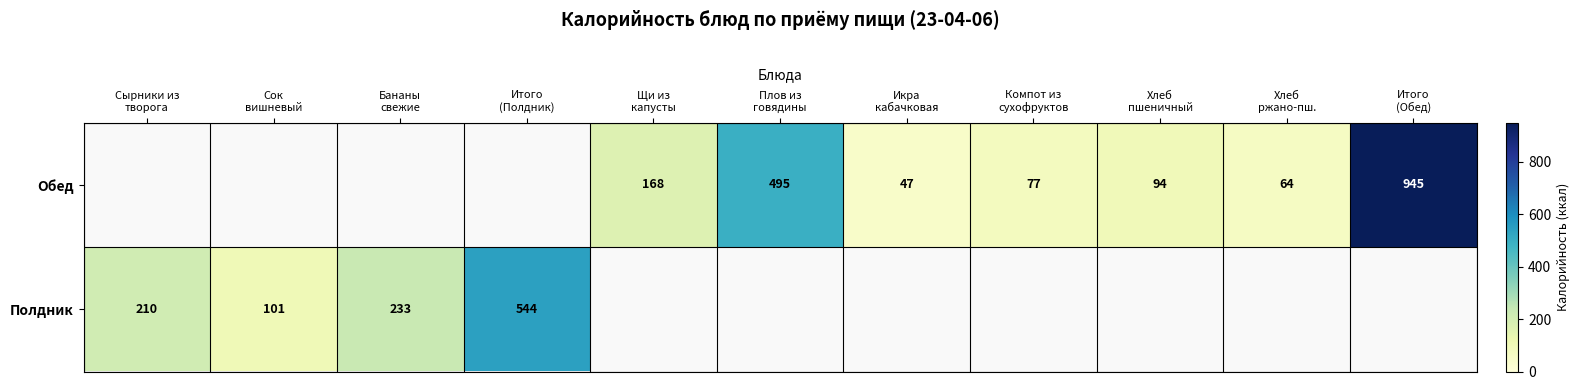

Rank the series by their average value, from lowest to highest.

Полдник, Обед